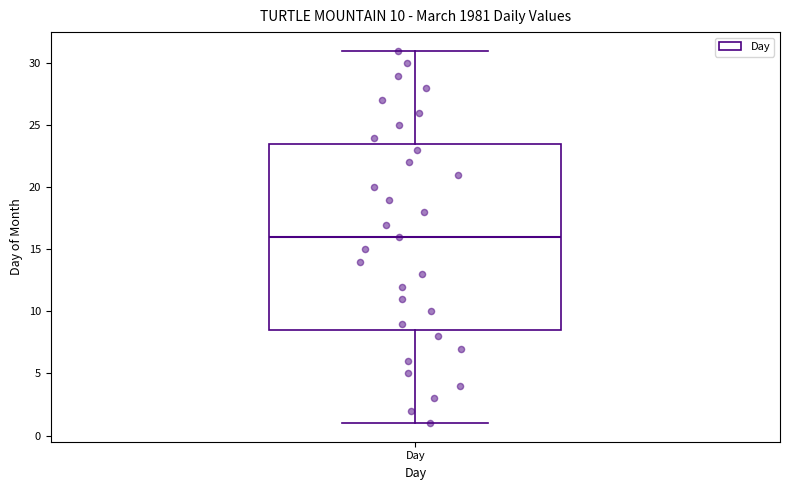

Transcribe this box plot: give where the median line is, the range the box spans, and where the two whiskers end, as read against the y-axis. The values are not printed on the chart, so give them approximately, as read against the axis.

median 16.0, box 8.5 to 23.5, whiskers 1.0 to 31.0